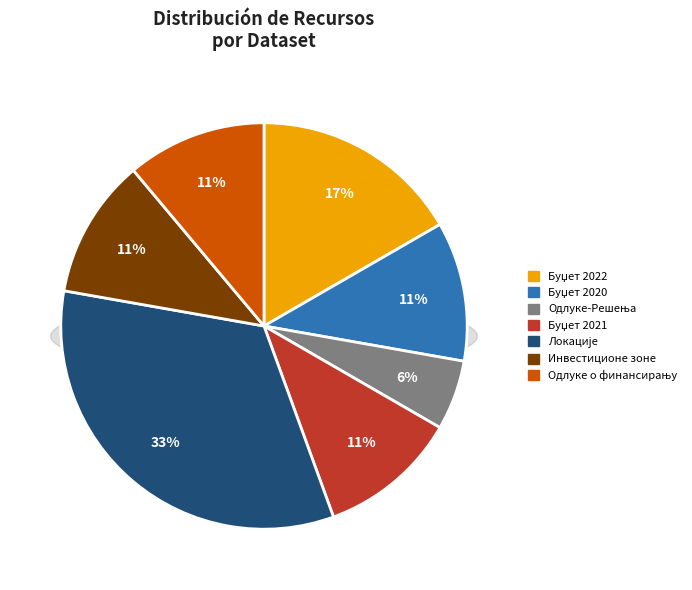

The Одлуке-Решења slice represents 6% of the pie. True or false?

True